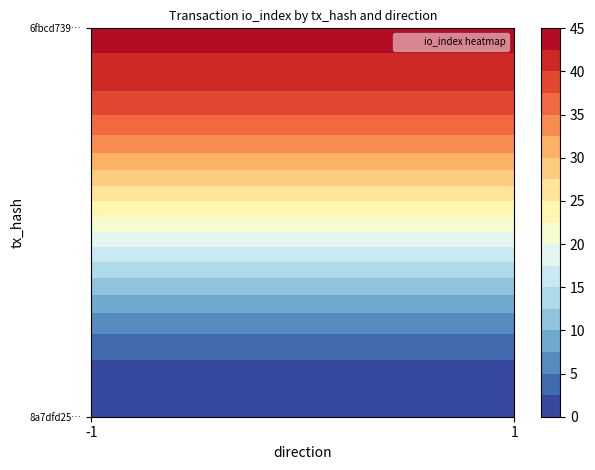

The 6fbcd739e46249708d59e84adfa2d379aee33bc series shows 77 at 1. True or false?

False